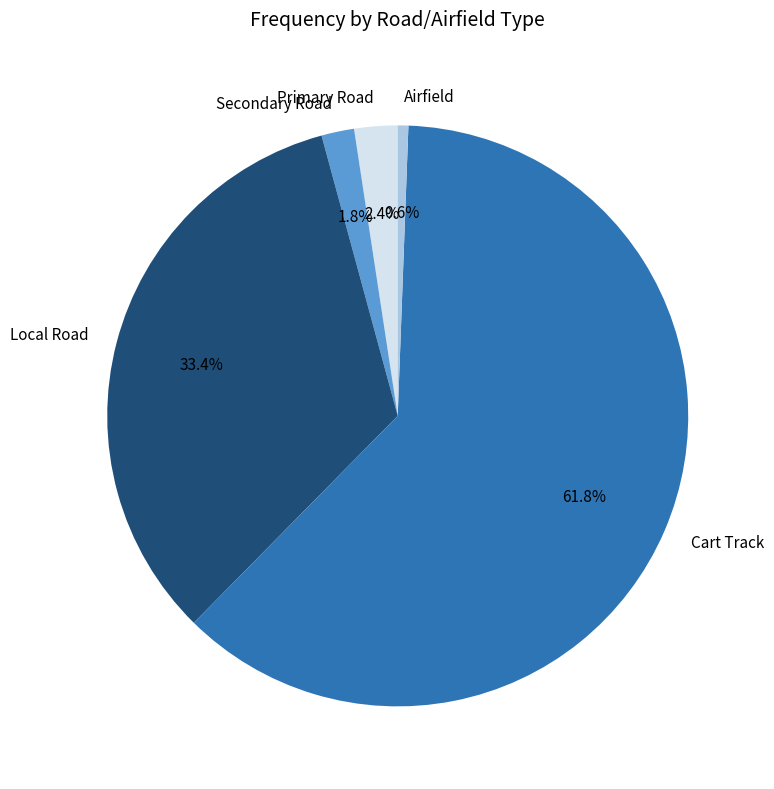

Count the number of slices in the pie.

5